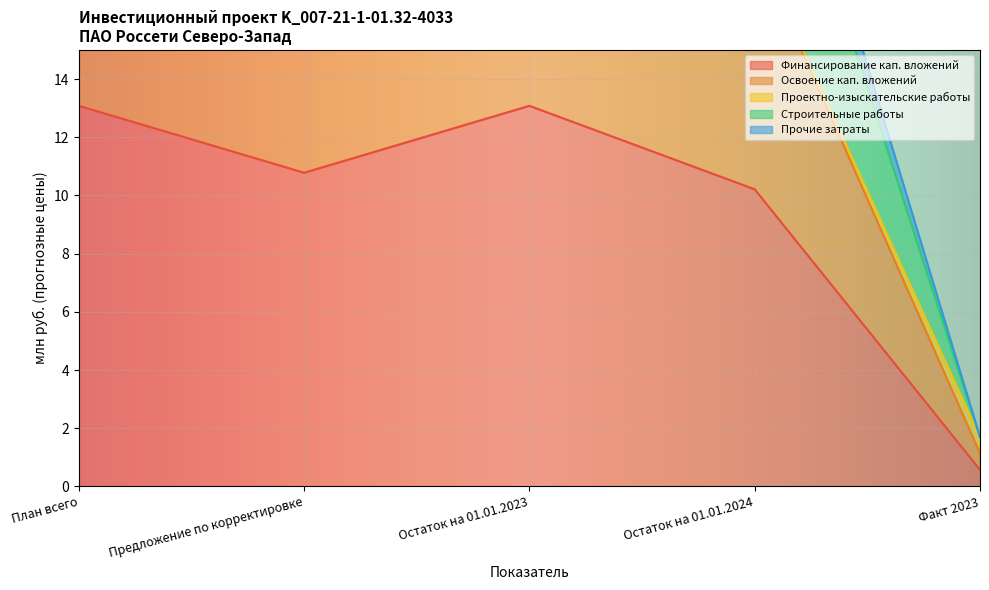

How many values in the Освоение кап. вложений series exceed 19?

3